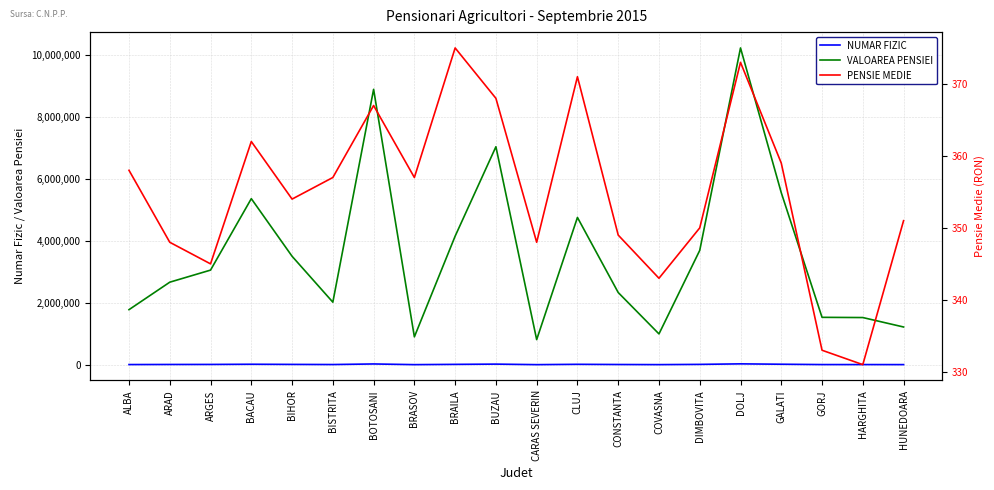

True or false: VALOAREA PENSIEI and NUMAR FIZIC intersect in this chart.

False